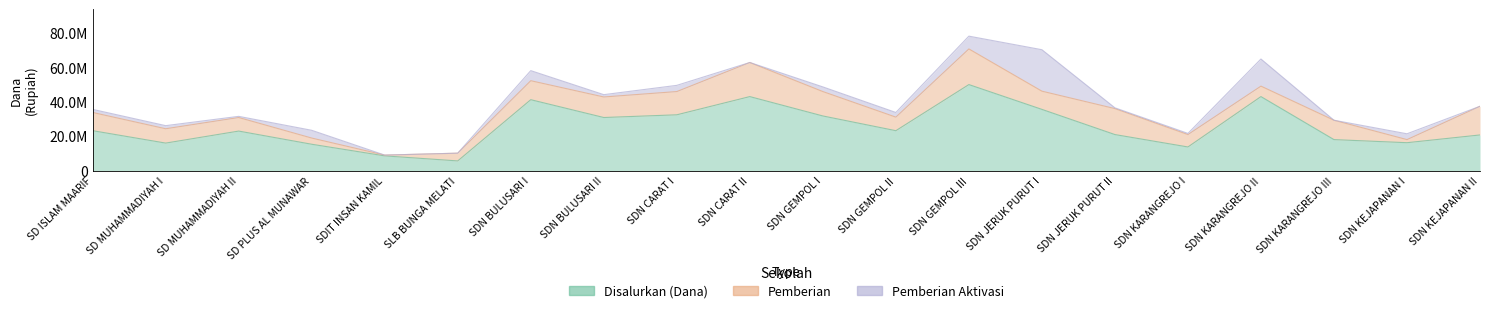

Rank the categories by Pemberian Aktivasi value from lowest to highest.

SDIT INSAN KAMIL, SLB BUNGA MELATI, SDN CARAT II, SDN KARANGREJO III, SDN KEJAPANAN II, SDN JERUK PURUT II, SD MUHAMMADIYAH II, SDN KARANGREJO I, SDN BULUSARI II, SD ISLAM MAARIF, SD MUHAMMADIYAH I, SDN GEMPOL I, SDN GEMPOL II, SDN KEJAPANAN I, SDN CARAT I, SD PLUS AL MUNAWAR, SDN BULUSARI I, SDN GEMPOL III, SDN KARANGREJO II, SDN JERUK PURUT I